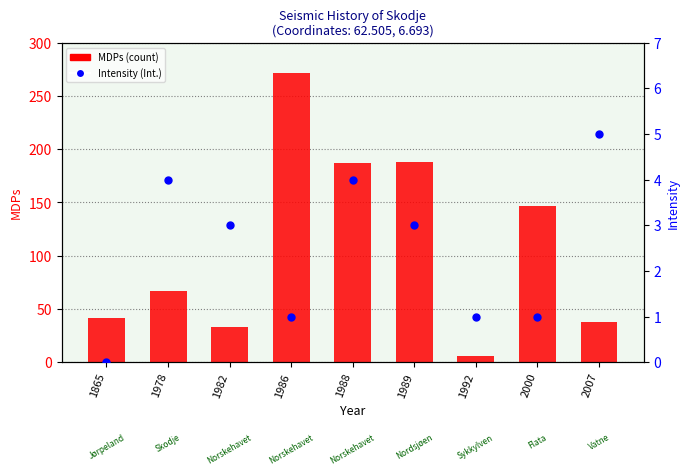

Which series has the largest total across all categories?

MDPs (count)